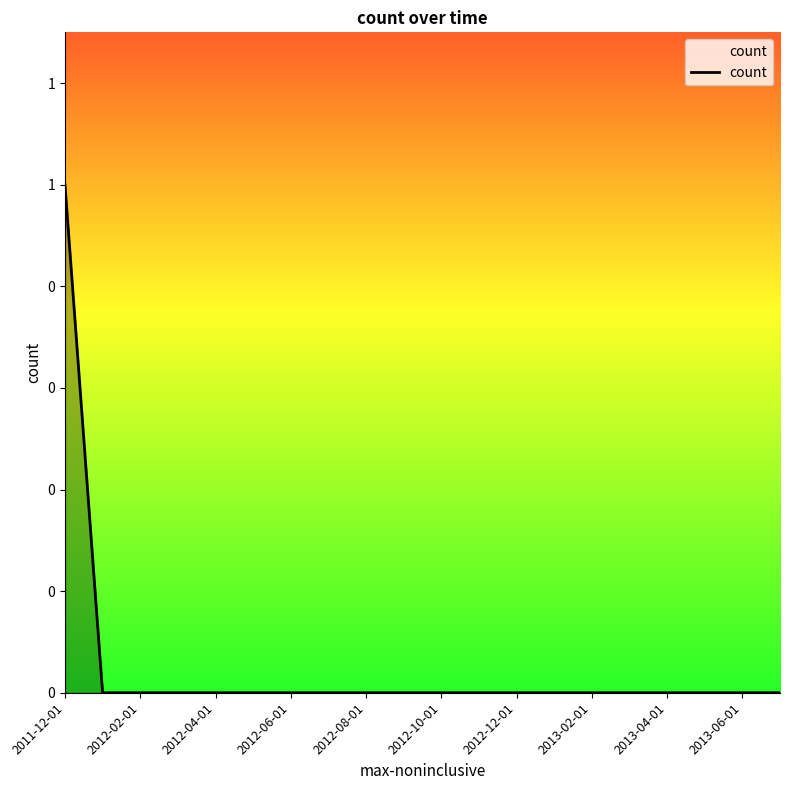

What is the greatest value displayed?

1